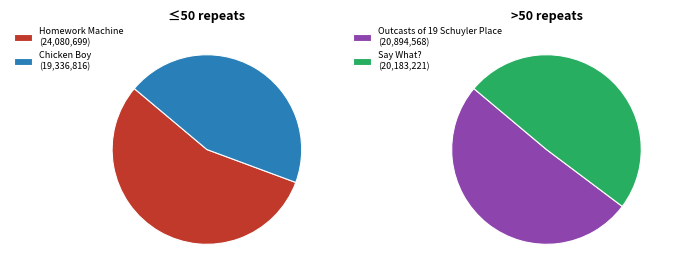

What is the smallest slice in the pie chart?

Chicken Boy